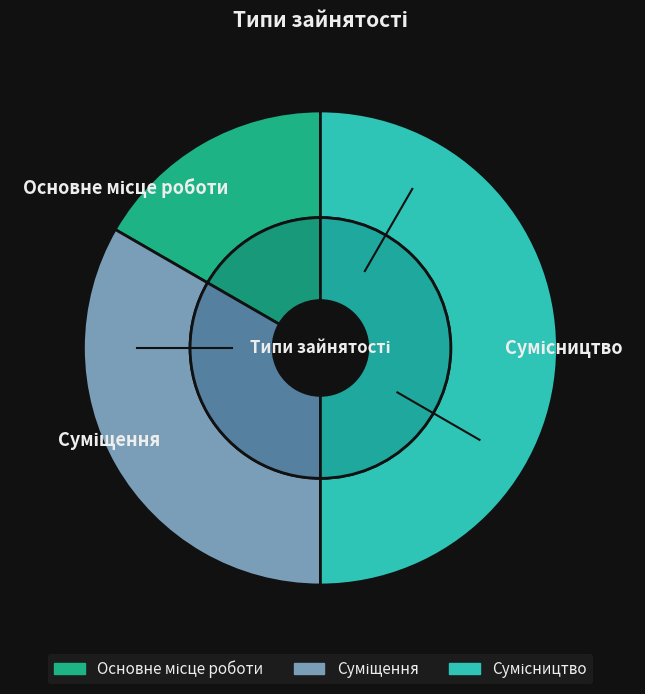

What portion of the pie excludes Основне місце роботи?

83.3%